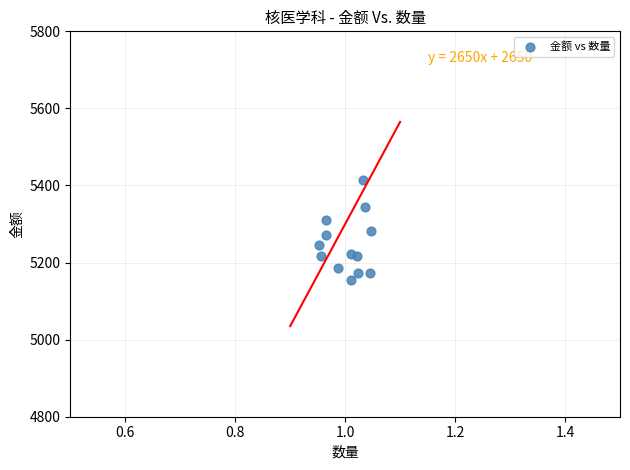

What is the range of Y values (max minus min)?

258.3